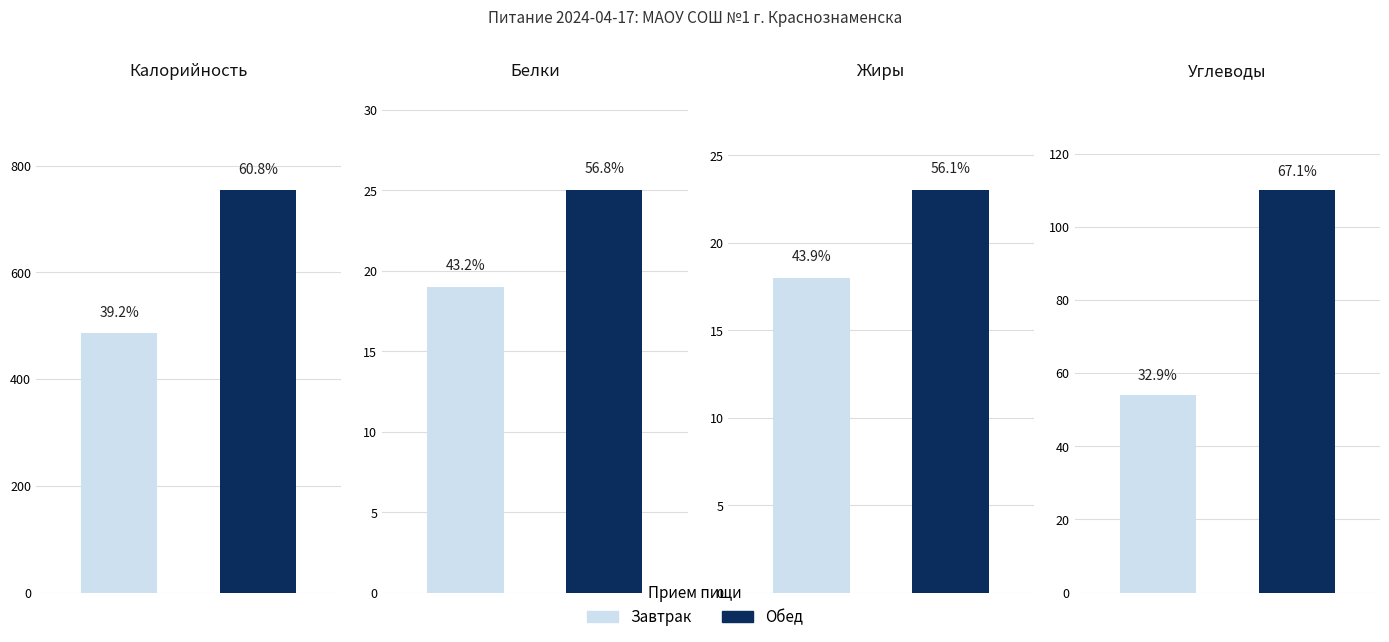

What is the total value across all series at Калорийность?

1241